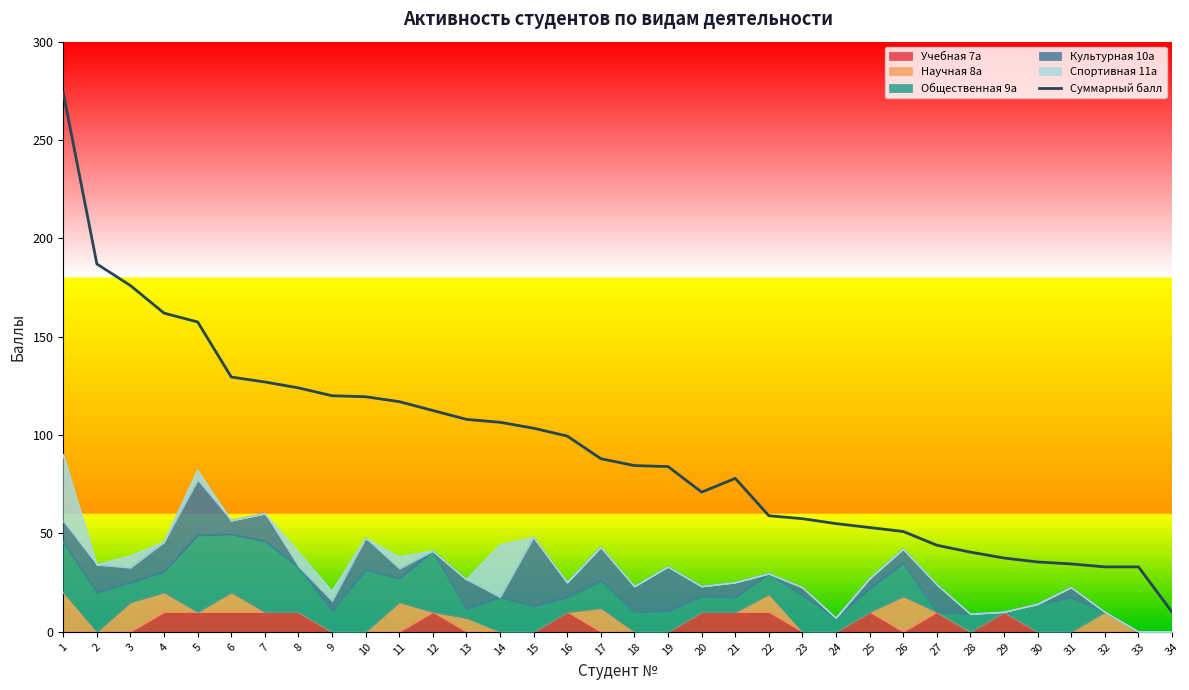

List the labels in order of value, largest first.

1, 2, 3, 4, 5, 6, 7, 8, 9, 10, 11, 12, 13, 14, 15, 16, 17, 18, 19, 21, 20, 22, 23, 24, 25, 26, 27, 28, 29, 30, 31, 32, 33, 34